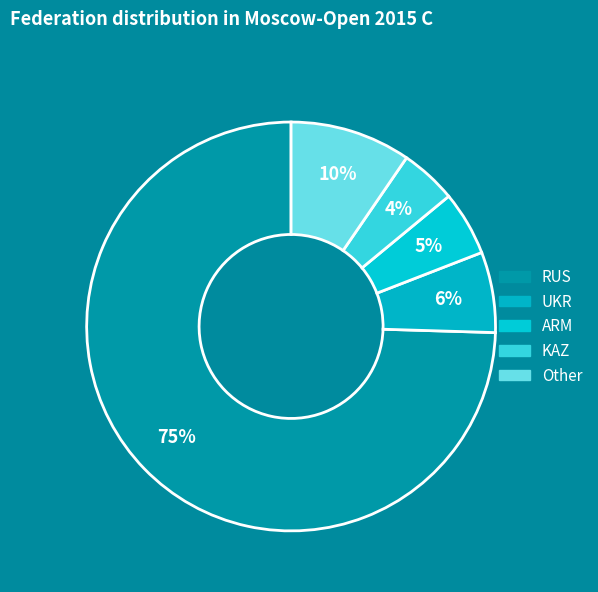

Is there any slice that represents more than half of the pie?

Yes